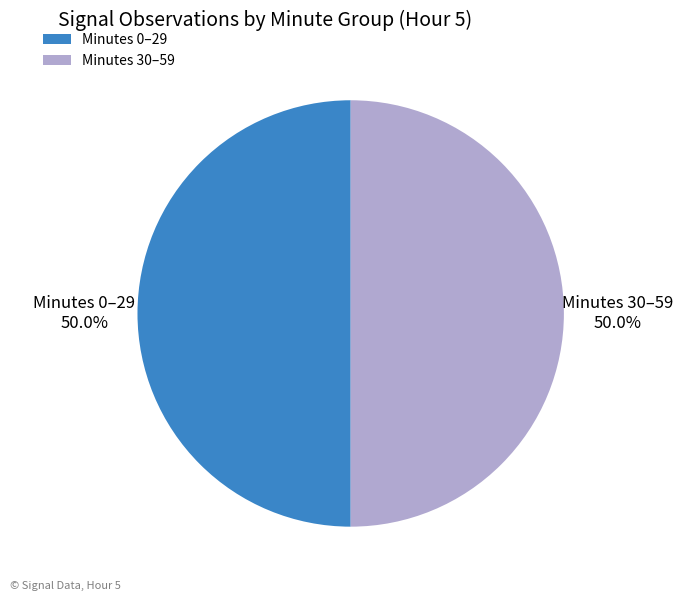

How many segments does this pie chart have?

2